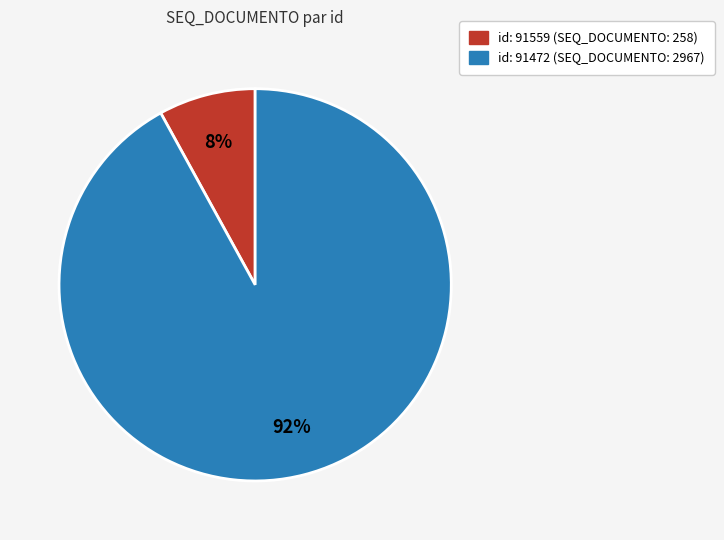

Is there a majority slice in this chart?

Yes